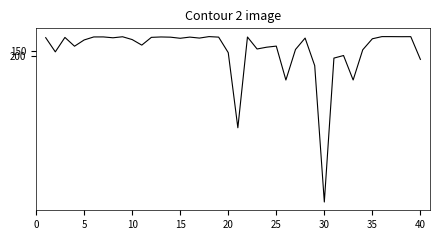

What is the difference between the maximum and minimum values?

1668.9